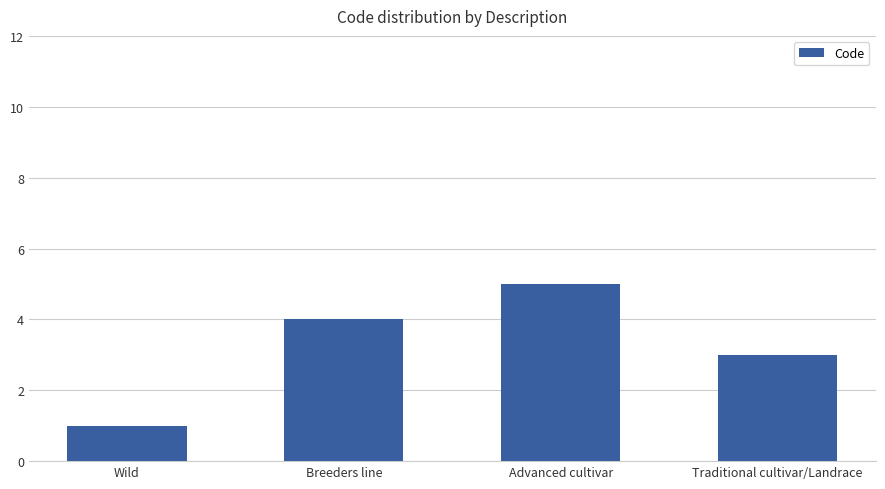

What is the change in value from Breeders line to Advanced cultivar?

+1